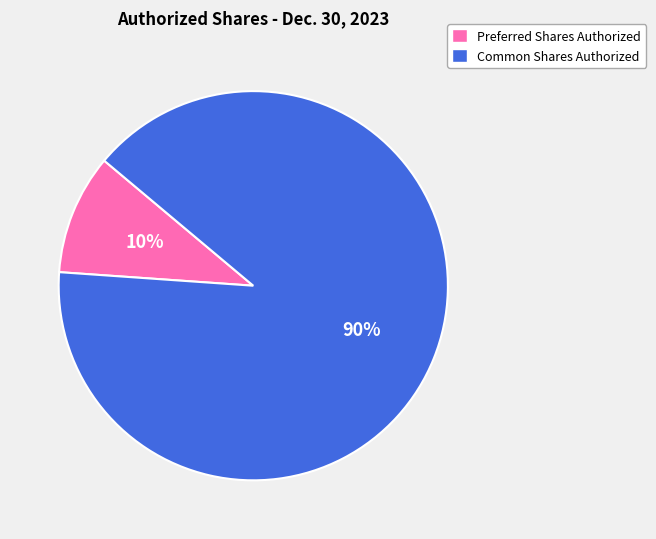

Which category has the biggest portion of the pie?

Common Shares Authorized